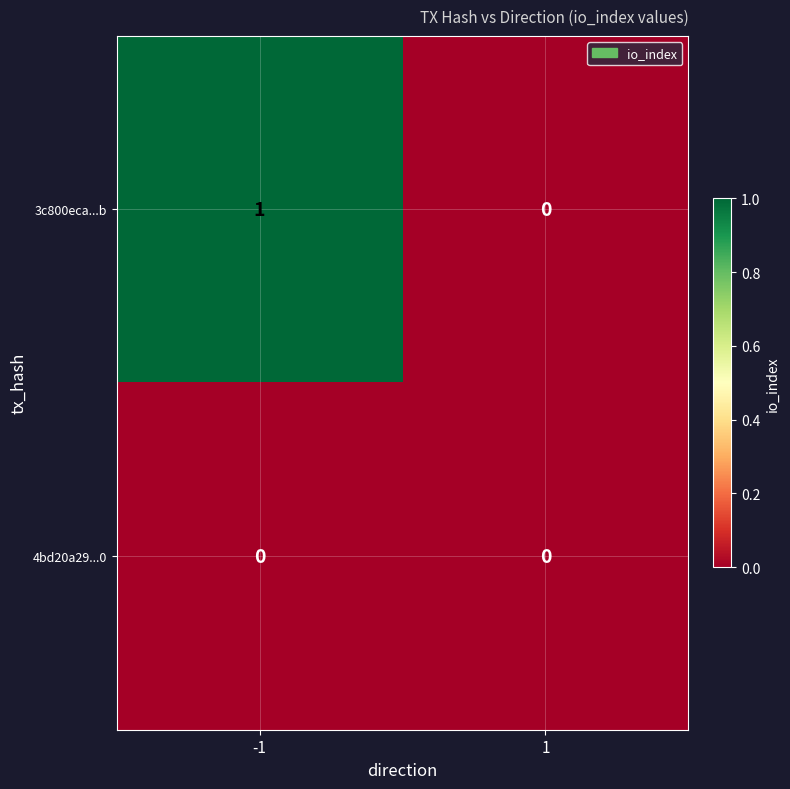

Is the value of 4bd20a29...0 at 1 greater than the value of 3c800eca...b at -1?

No